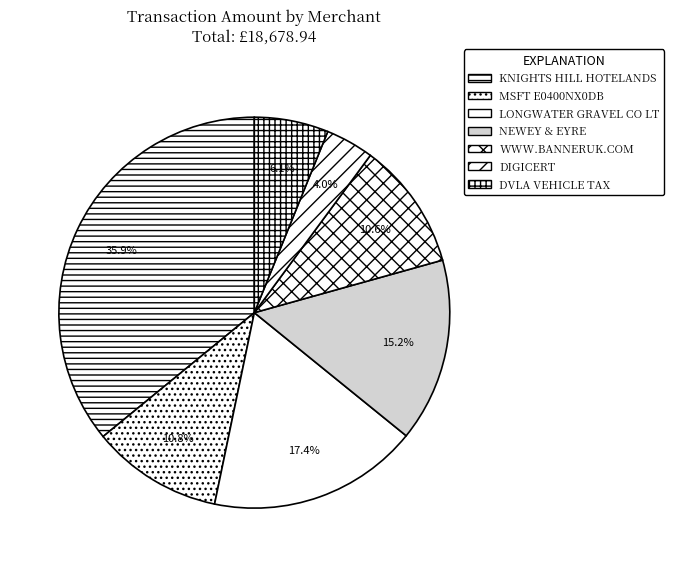

How many slices are in this pie chart?

7